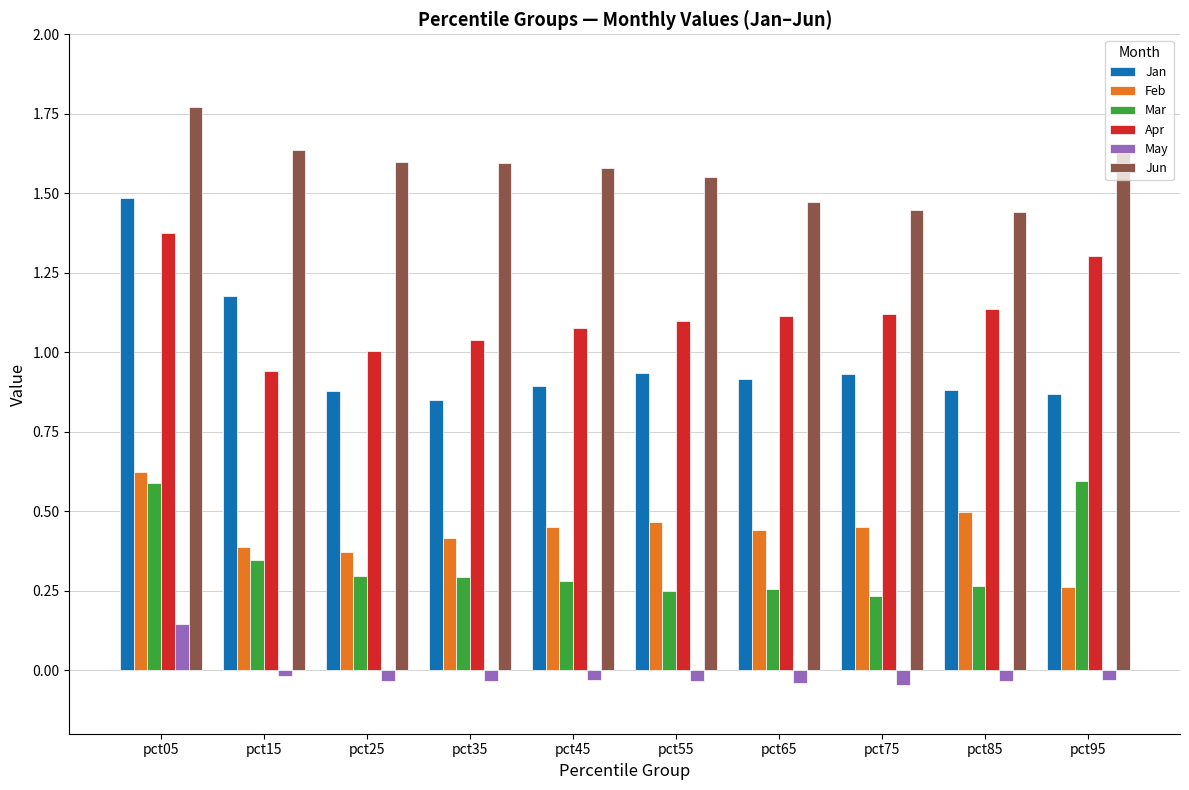

At which label does Apr first exceed 1?

pct05